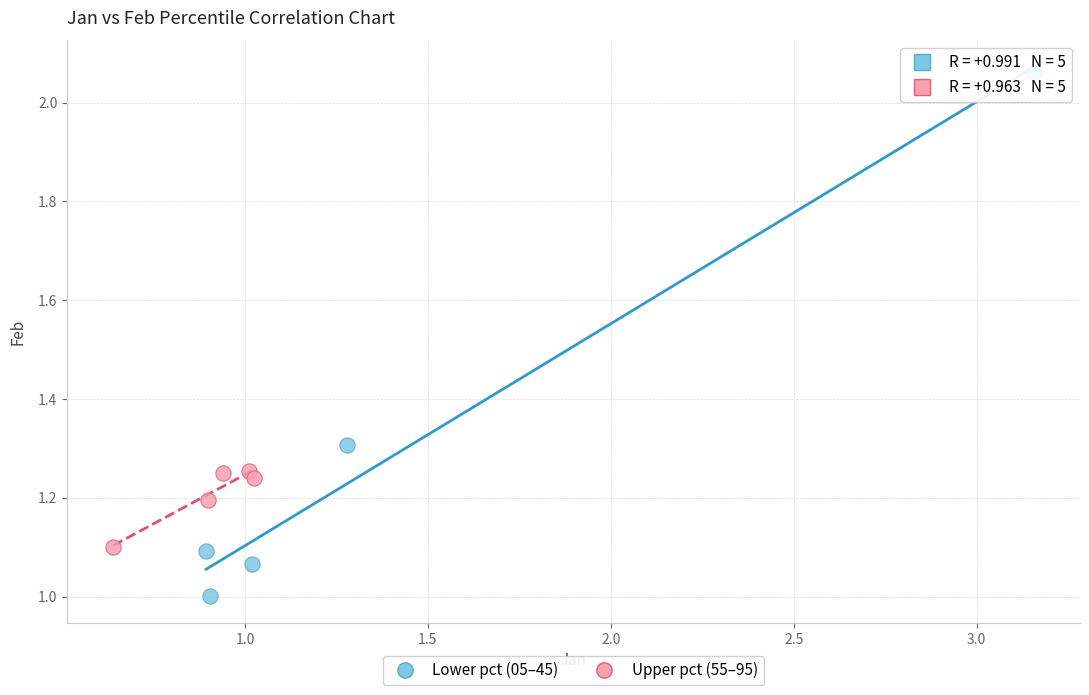

Which series contains the highest Y value?

Lower pct (05–45)